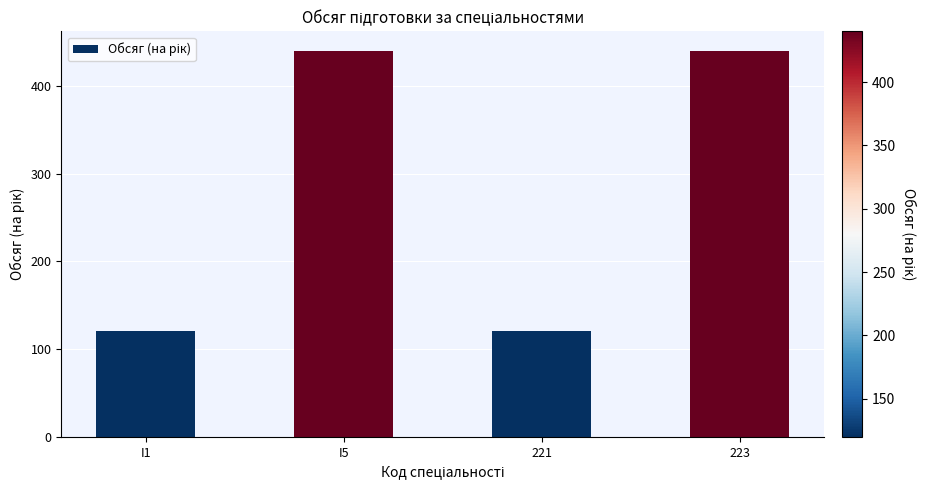

What is the sum of the values at 221 and I1?

240